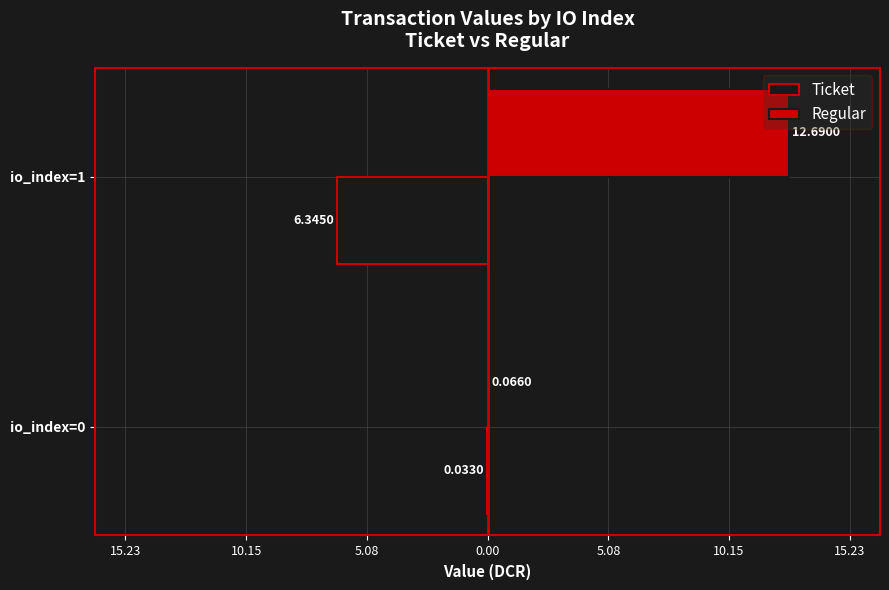

Which series has the widest spread of values?

Regular